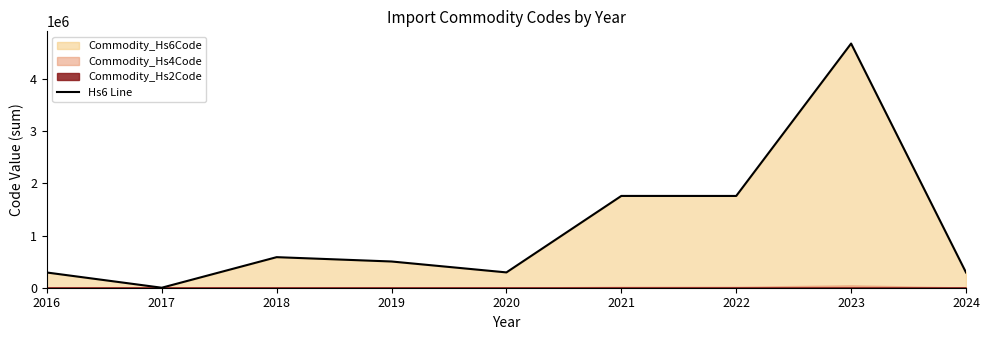

At which category does the data reach its first local valley?

2017